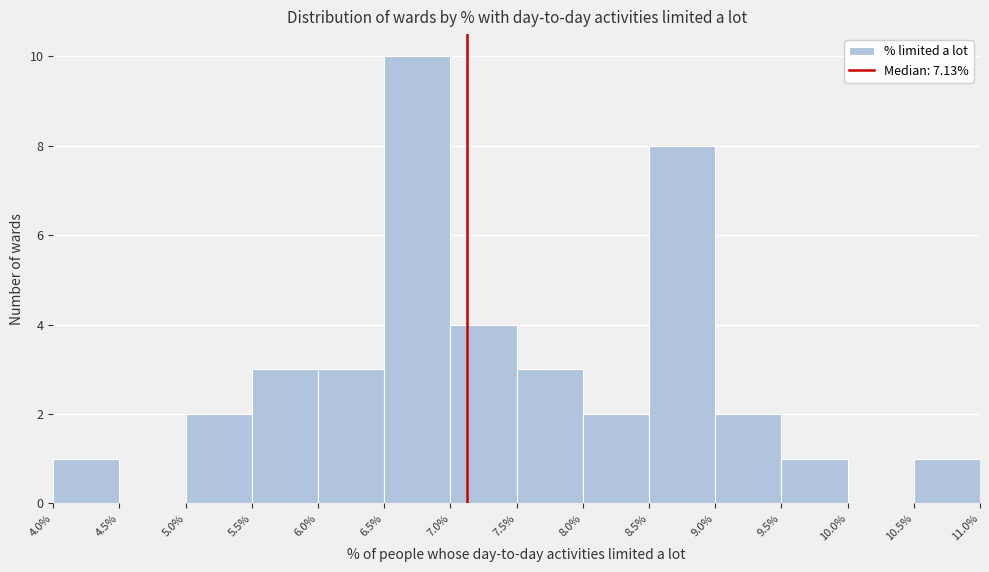

Reading left to right, list every bar in this chart as the range it spans on the x-axis followed by its height. The values are not printed on the chart, so give them approximately, as read against the axis.

4.0% to 4.5%: 1
4.5% to 5.0%: 0
5.0% to 5.5%: 2
5.5% to 6.0%: 3
6.0% to 6.5%: 3
6.5% to 7.0%: 10
7.0% to 7.5%: 4
7.5% to 8.0%: 3
8.0% to 8.5%: 2
8.5% to 9.0%: 8
9.0% to 9.5%: 2
9.5% to 10.0%: 1
10.0% to 10.5%: 0
10.5% to 11.0%: 1